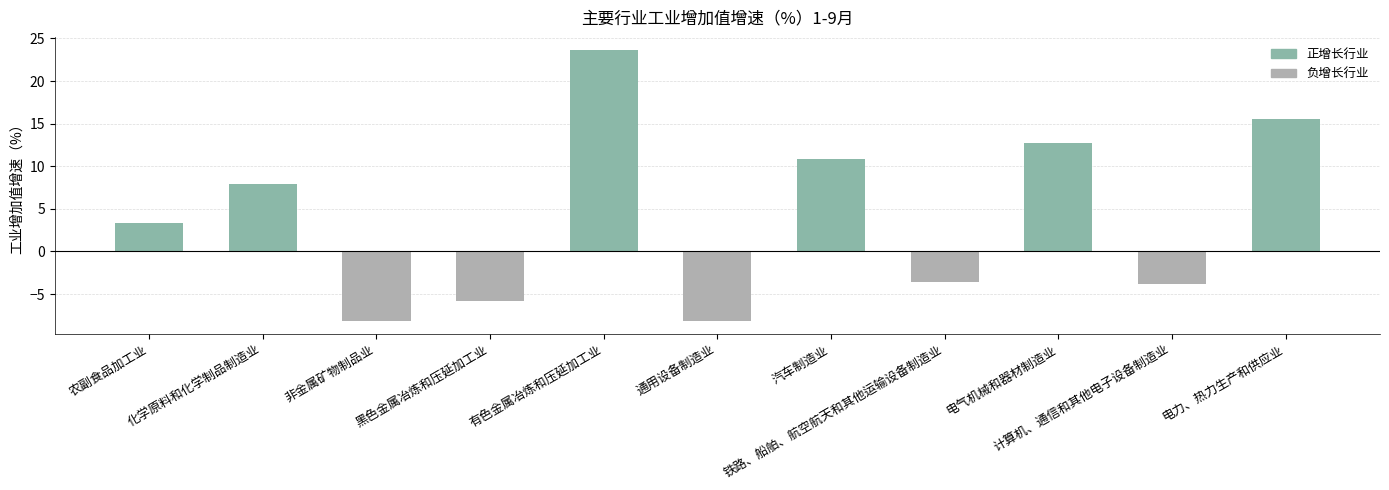

Which has a higher value, 通用设备制造业 or 黑色金属冶炼和压延加工业?

黑色金属冶炼和压延加工业